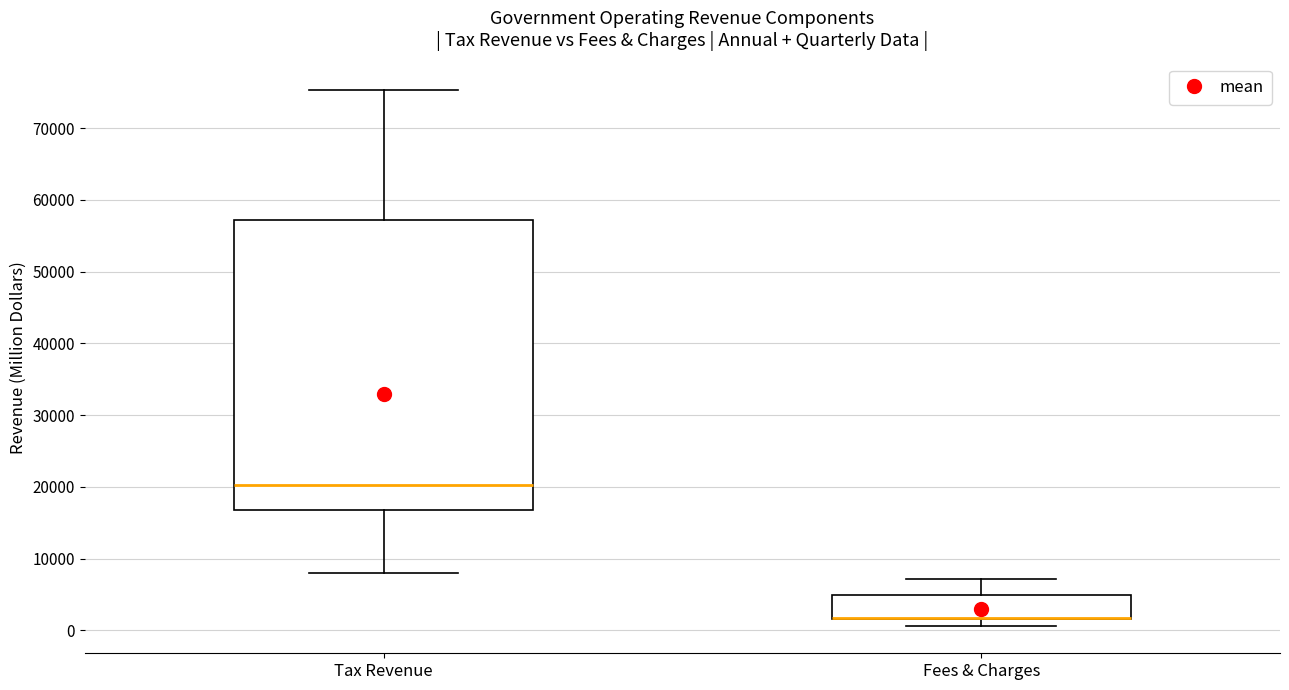

Comparing the boxes themselves (not the whiskers), which one is the tallest?

Tax Revenue